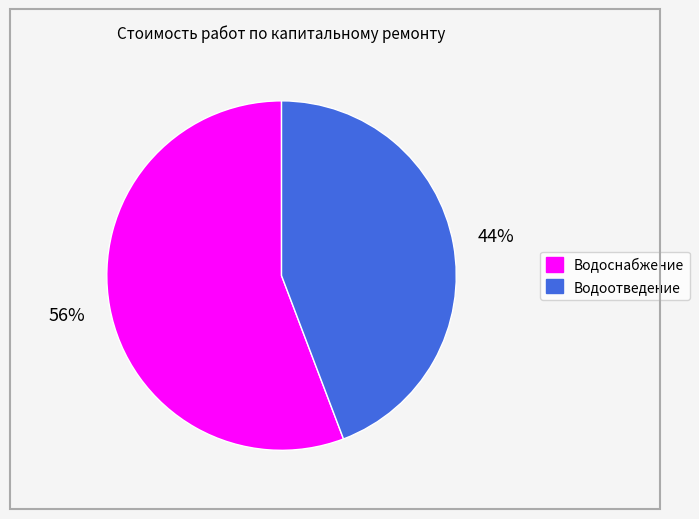

Do Водоотведение and Водоснабжение together represent more than half of the pie?

Yes